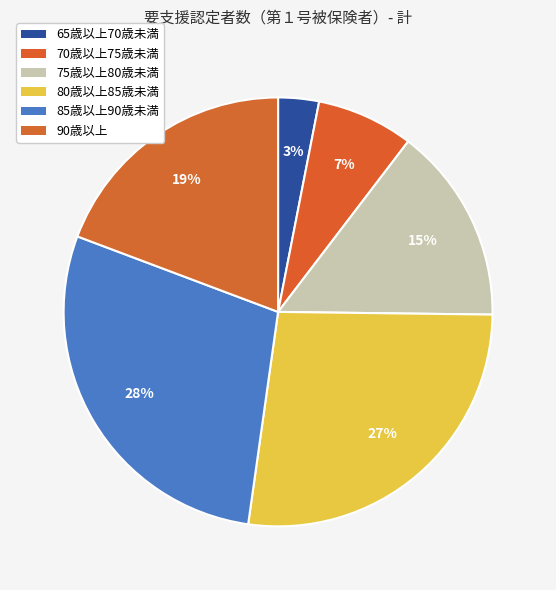

Between 65歳以上70歳未満 and 90歳以上, which is larger?

90歳以上